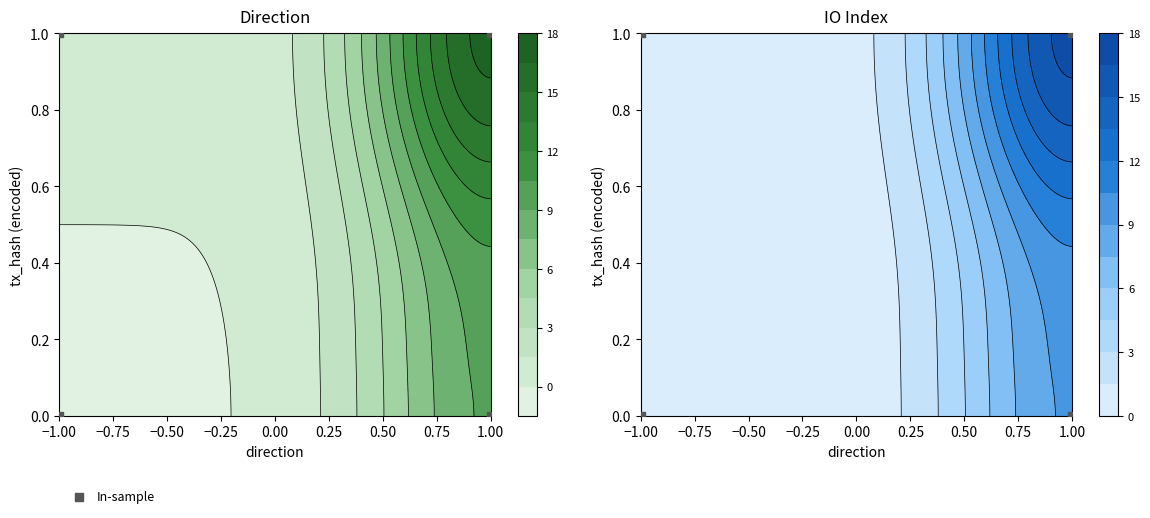

The value at −1.00 is 1. True or false?

False